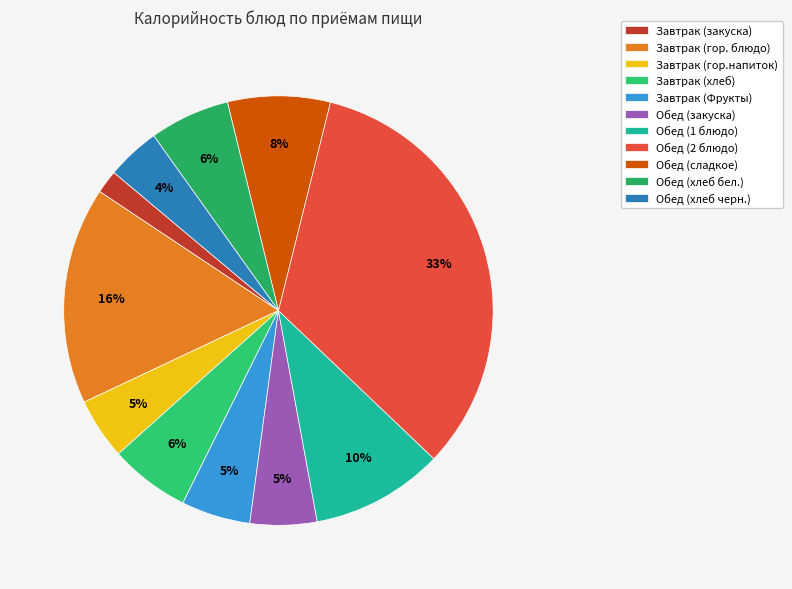

How many segments does this pie chart have?

11